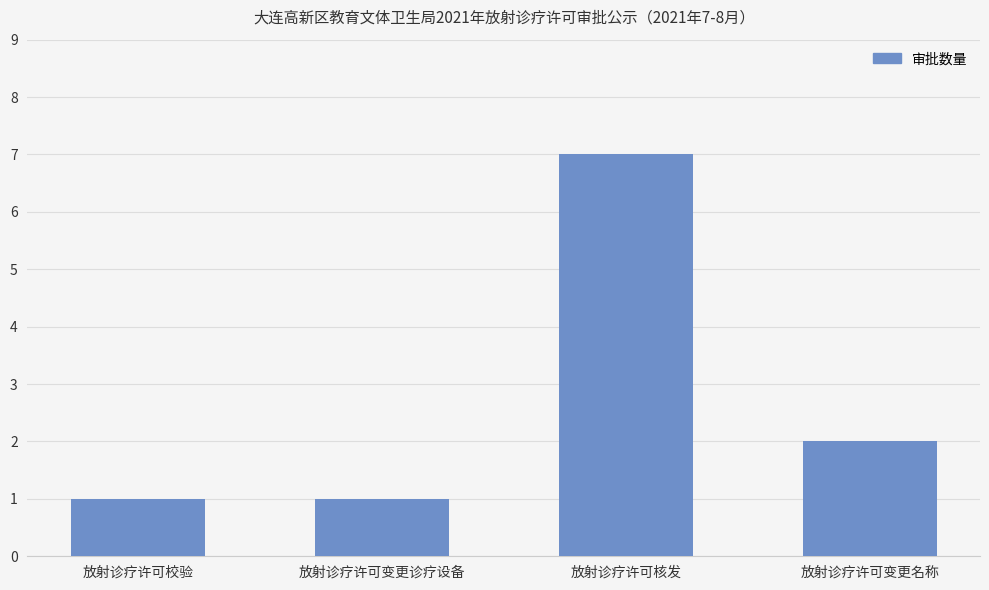

How many bars are there in total?

4